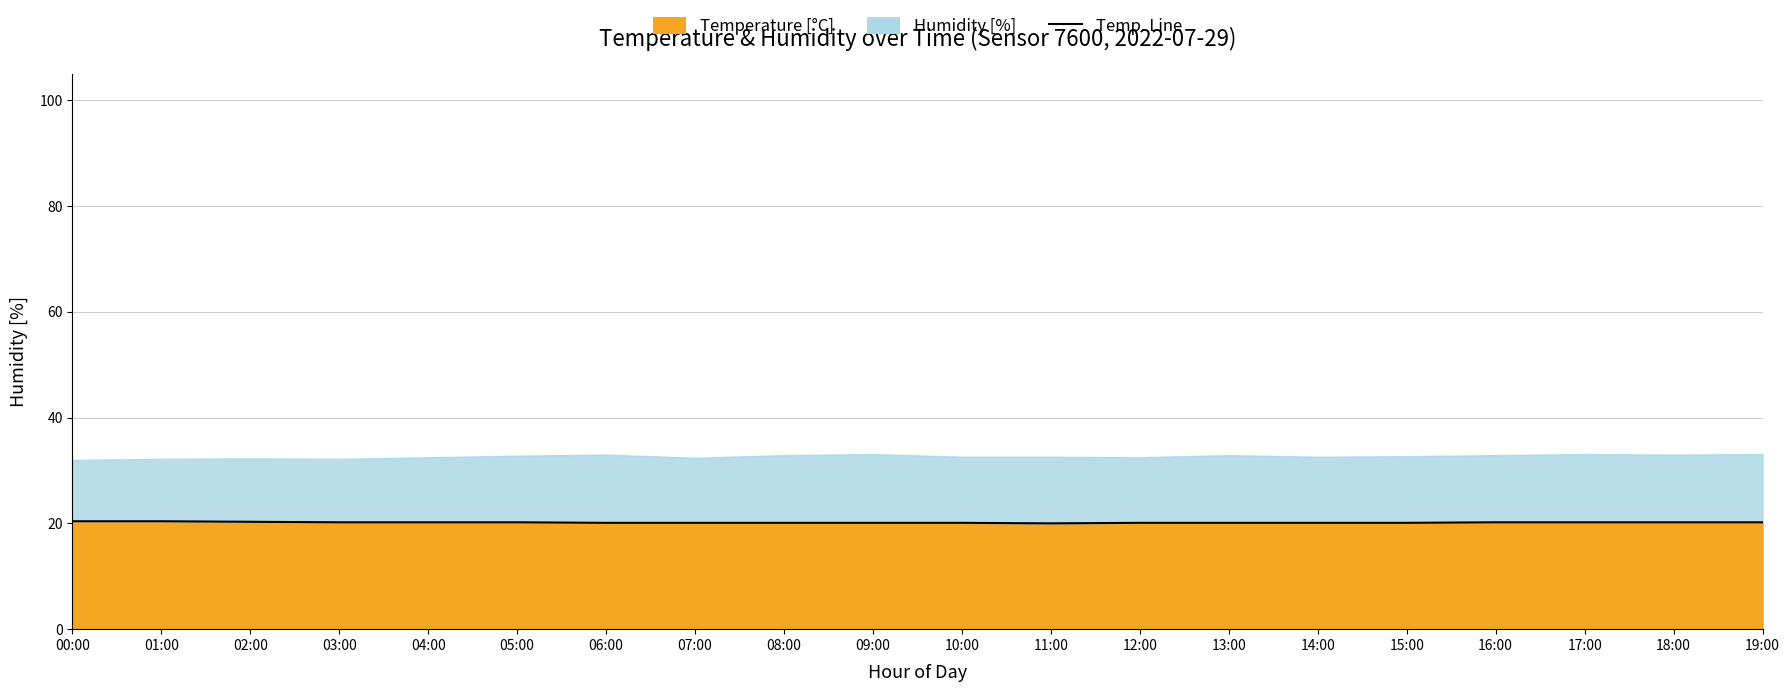

Approximately how many times larger is the value at 11:00 compared to 15:00?

1.0